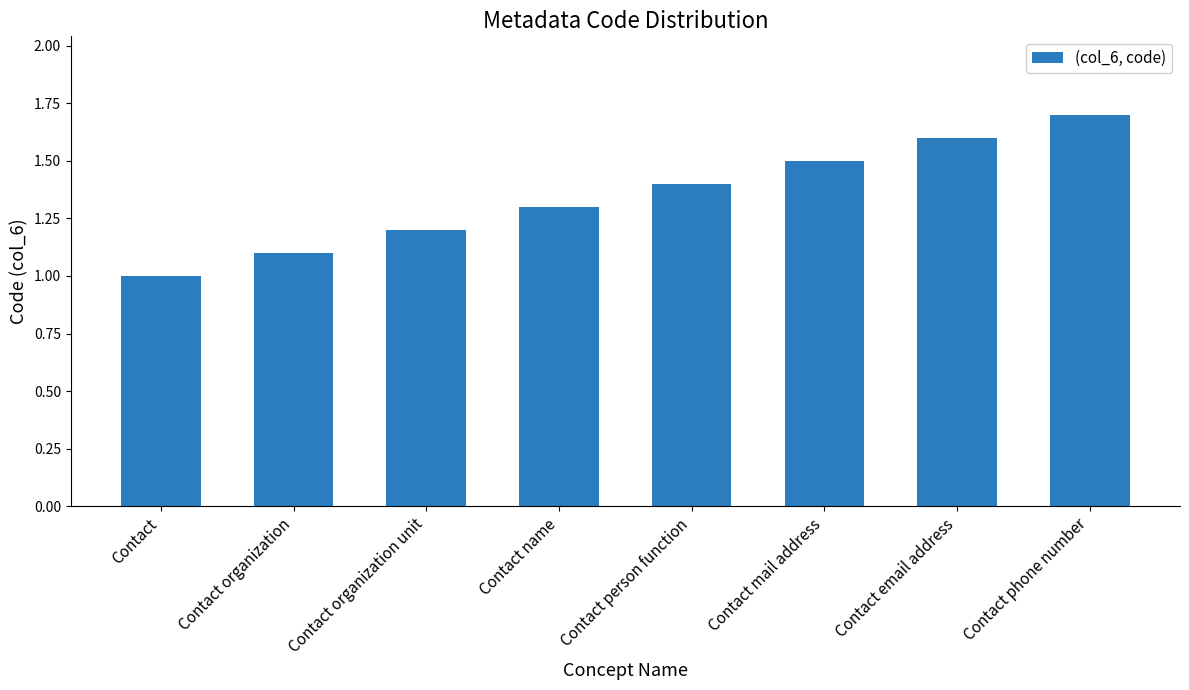

Which has a higher value, Contact mail address or Contact organization?

Contact mail address